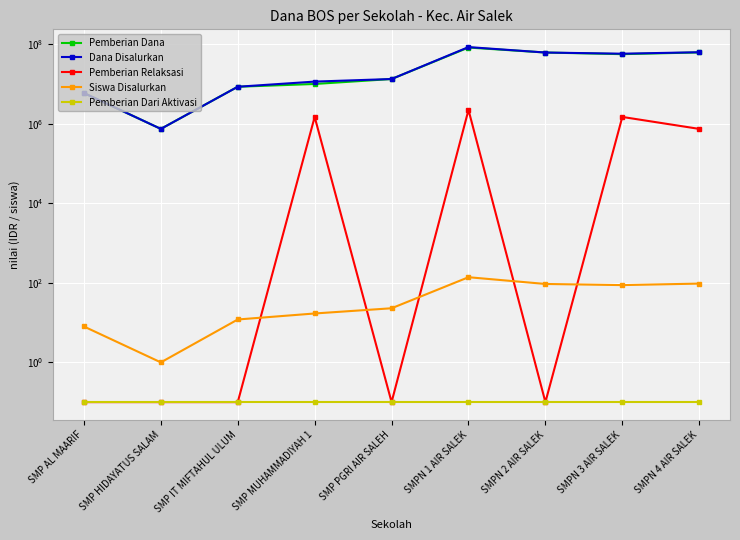

Reading left to right, what are all the values shown in this chart?

Pemberian Dana: SMP AL MAARIF=6000000.0	SMP HIDAYATUS SALAM=750000.0	SMP IT MIFTAHUL ULUM=8625000.0	SMP MUHAMMADIYAH 1=10125000.0	SMP PGRI AIR SALEH=13500000.0	SMPN 1 AIR SALEK=83625000.0	SMPN 2 AIR SALEK=62625000.0	SMPN 3 AIR SALEK=57000000.0	SMPN 4 AIR SALEK=63000000.0
Dana Disalurkan: SMP AL MAARIF=6000000.0	SMP HIDAYATUS SALAM=750000.0	SMP IT MIFTAHUL ULUM=8625000.0	SMP MUHAMMADIYAH 1=11625000.0	SMP PGRI AIR SALEH=13500000.0	SMPN 1 AIR SALEK=85875000.0	SMPN 2 AIR SALEK=62625000.0	SMPN 3 AIR SALEK=58500000.0	SMPN 4 AIR SALEK=63750000.0
Pemberian Relaksasi: SMP AL MAARIF=0.1	SMP HIDAYATUS SALAM=0.1	SMP IT MIFTAHUL ULUM=0.1	SMP MUHAMMADIYAH 1=1500000.0	SMP PGRI AIR SALEH=0.1	SMPN 1 AIR SALEK=2250000.0	SMPN 2 AIR SALEK=0.1	SMPN 3 AIR SALEK=1500000.0	SMPN 4 AIR SALEK=750000.0
Siswa Disalurkan: SMP AL MAARIF=8.0	SMP HIDAYATUS SALAM=1.0	SMP IT MIFTAHUL ULUM=12.0	SMP MUHAMMADIYAH 1=17.0	SMP PGRI AIR SALEH=23.0	SMPN 1 AIR SALEK=139.0	SMPN 2 AIR SALEK=94.0	SMPN 3 AIR SALEK=88.0	SMPN 4 AIR SALEK=96.0
Pemberian Dari Aktivasi: SMP AL MAARIF=0.1	SMP HIDAYATUS SALAM=0.1	SMP IT MIFTAHUL ULUM=0.1	SMP MUHAMMADIYAH 1=0.1	SMP PGRI AIR SALEH=0.1	SMPN 1 AIR SALEK=0.1	SMPN 2 AIR SALEK=0.1	SMPN 3 AIR SALEK=0.1	SMPN 4 AIR SALEK=0.1